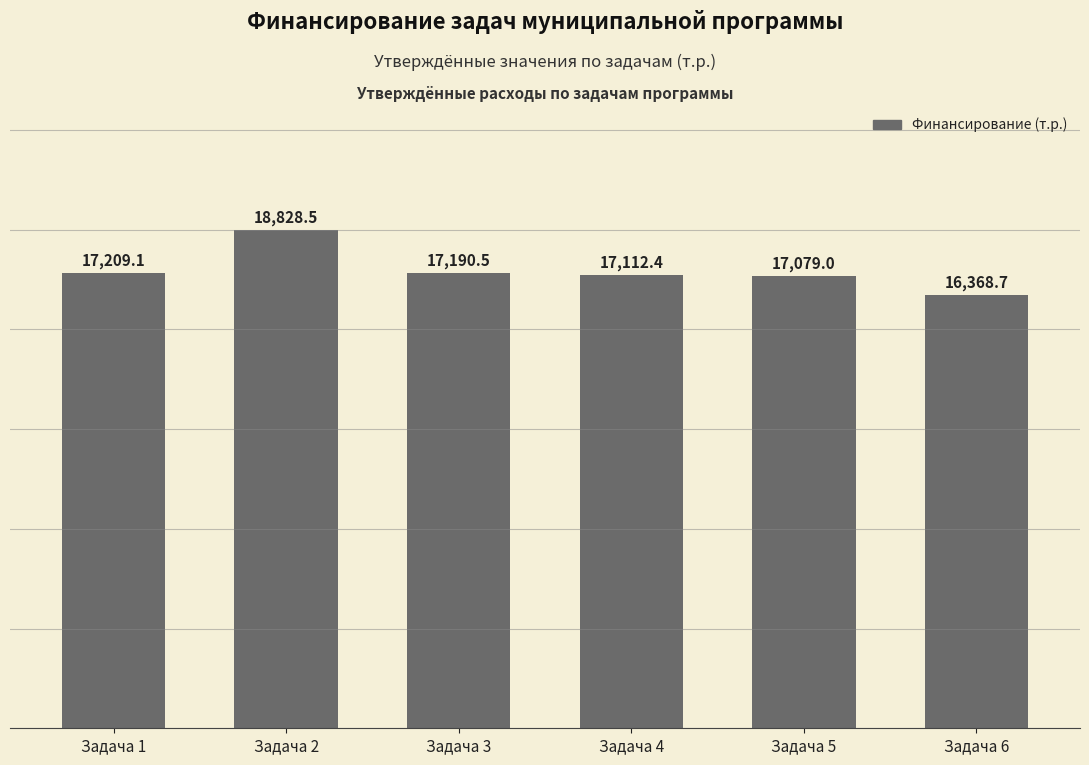

Rank the categories by value from highest to lowest.

Задача 2, Задача 1, Задача 3, Задача 4, Задача 5, Задача 6